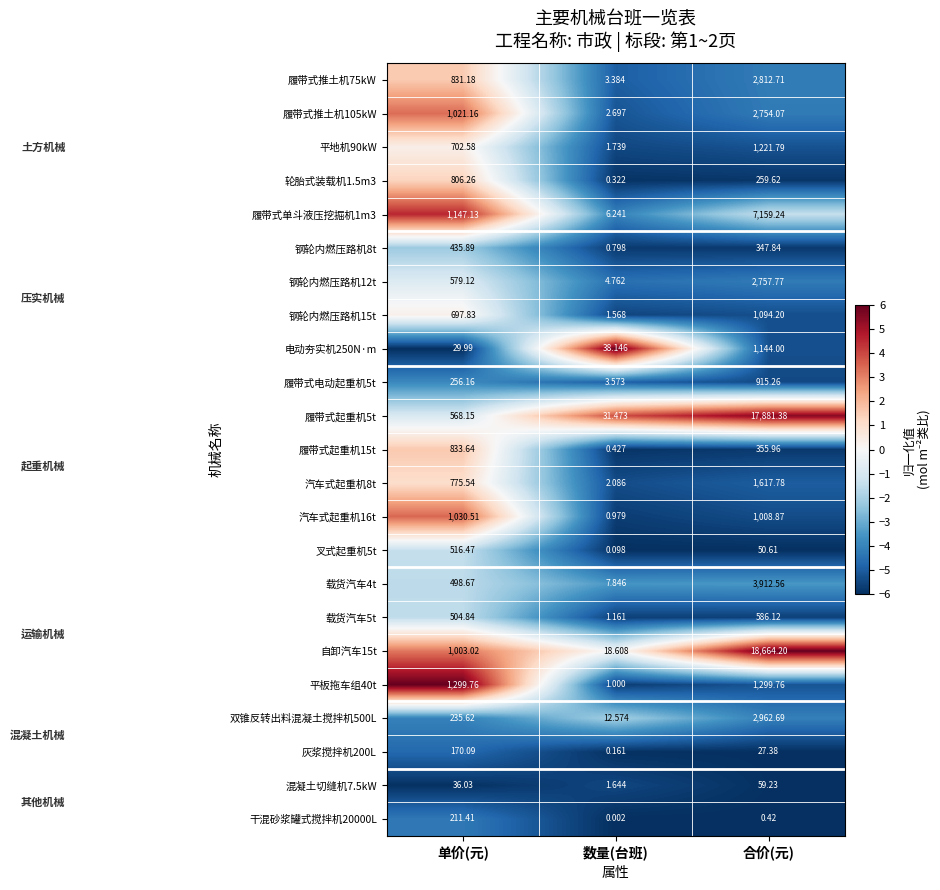

Which label corresponds to the smallest value in the chart?

数量(台班)